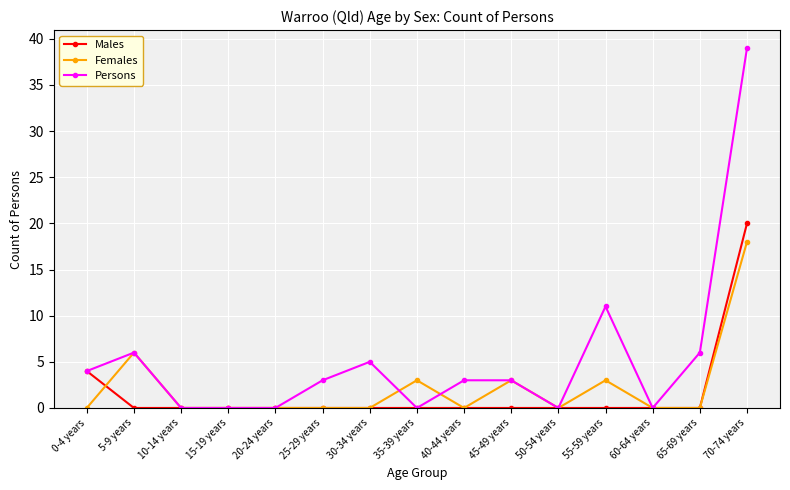

What is the sum of all Females values?

33